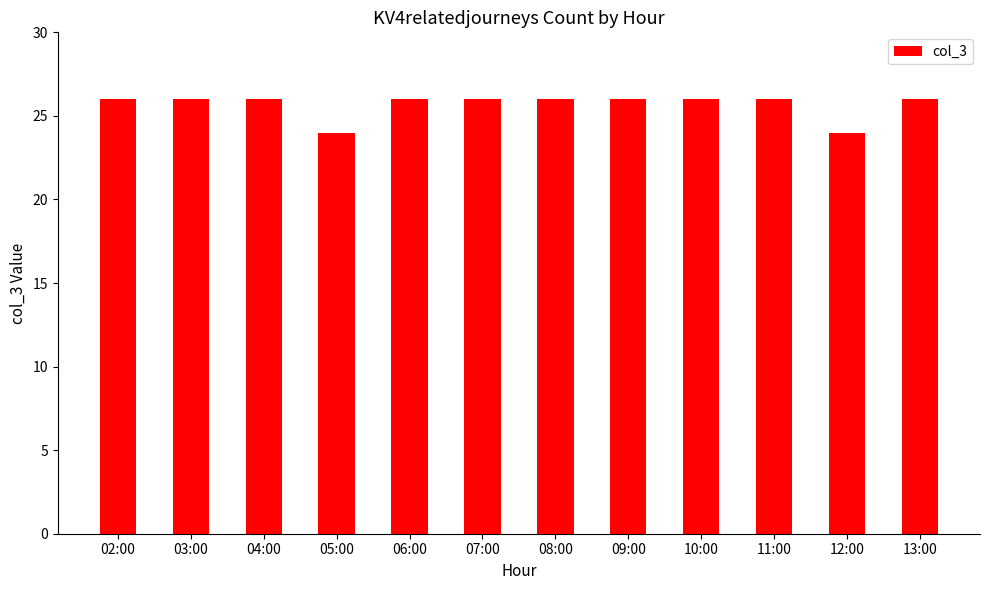

True or false: the data shows 46 at 04:00.

False